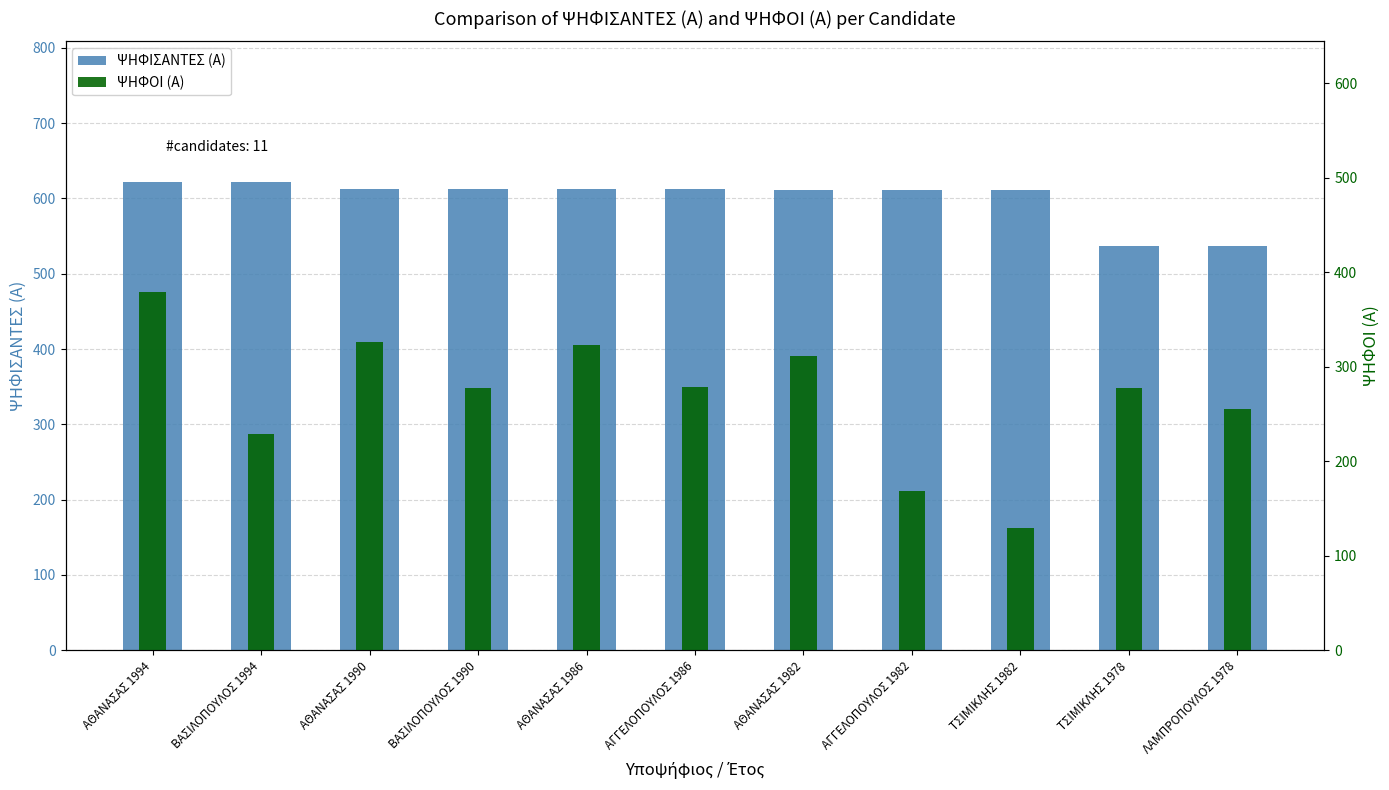

At which label does ΨΗΦΙΣΑΝΤΕΣ (Α) first exceed 613?

ΑΘΑΝΑΣΑΣ 1994